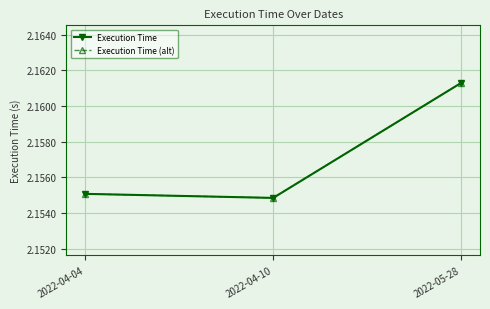

What is the label of the 1st point from the left?

2022-04-04